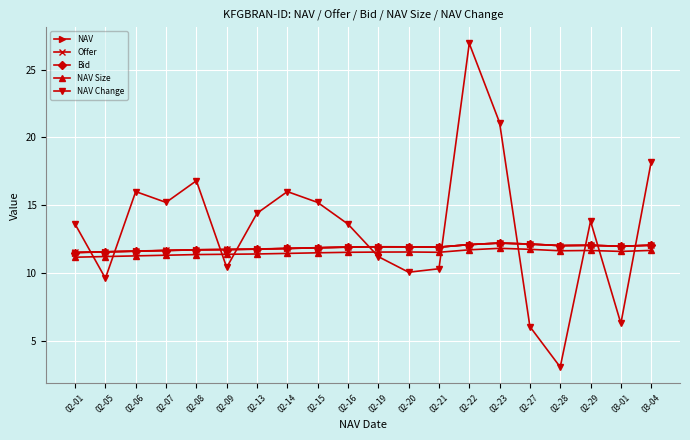

List the labels in order of NAV Change value, smallest first.

02-28, 02-27, 03-01, 02-05, 02-20, 02-21, 02-09, 02-19, 02-01, 02-16, 02-29, 02-13, 02-07, 02-15, 02-06, 02-14, 02-08, 03-04, 02-23, 02-22